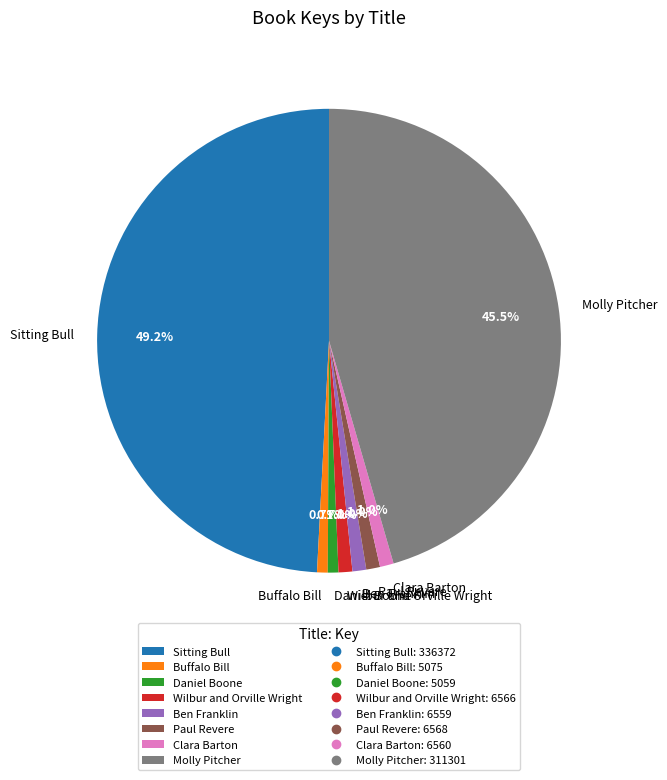

The Wilbur and Orville Wright slice represents 1% of the pie. True or false?

True